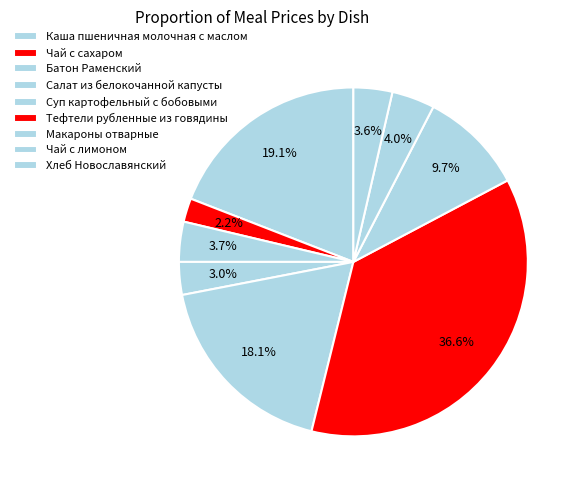

The Каша пшеничная молочная с маслом slice represents 28% of the pie. True or false?

False